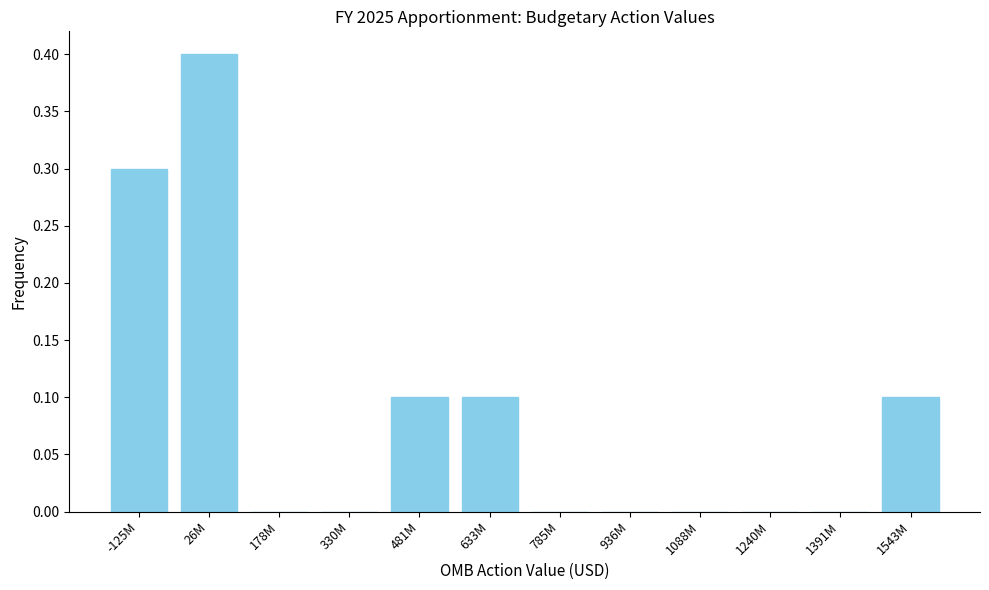

Reading left to right, what are all the values shown in this chart?

-125M=0.3	26M=0.4	178M=0.0	330M=0.0	481M=0.1	633M=0.1	785M=0.0	936M=0.0	1088M=0.0	1240M=0.0	1391M=0.0	1543M=0.1